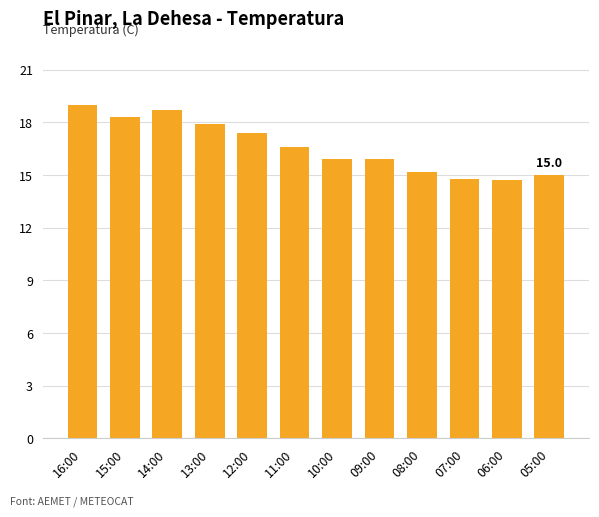

What is the label of the 9th bar from the right?

13:00